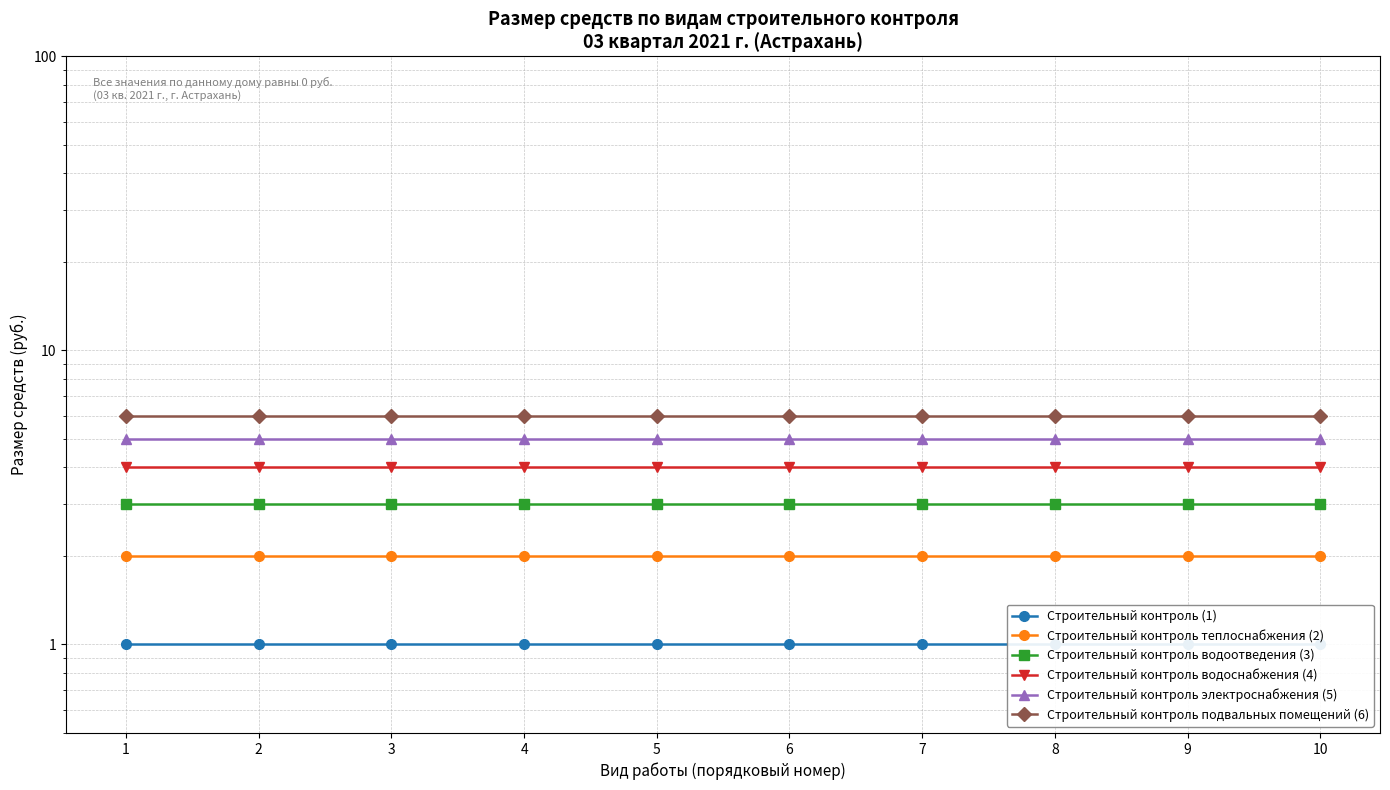

List the series in order of their peak value, highest first.

Строительный контроль подвальных помещений (6), Строительный контроль электроснабжения (5), Строительный контроль водоснабжения (4), Строительный контроль водоотведения (3), Строительный контроль теплоснабжения (2), Строительный контроль (1)